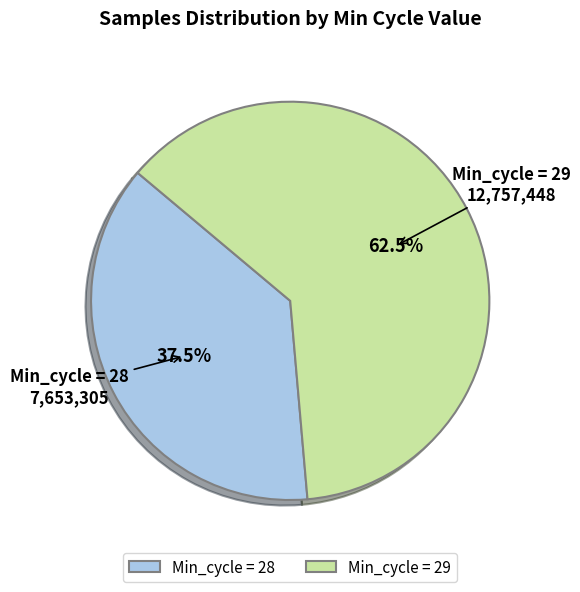

What is the smallest slice in the pie chart?

Min_cycle = 28